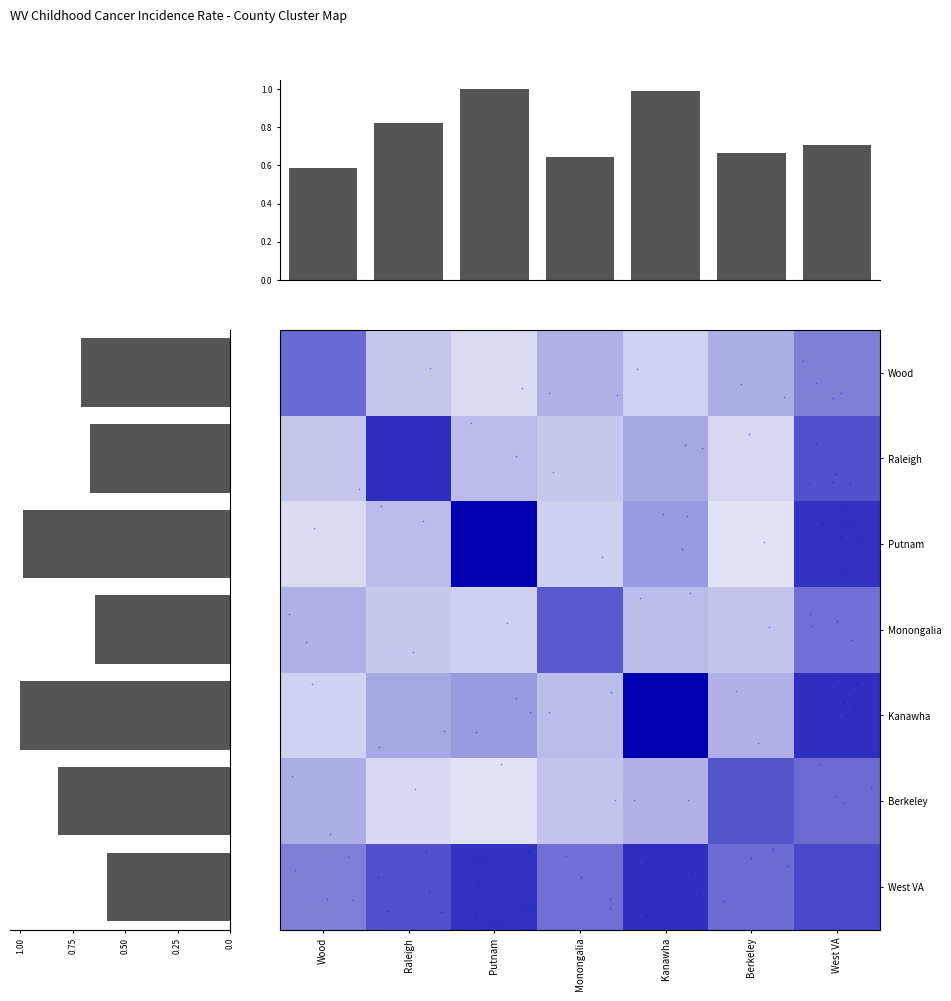

What is the sum of the Putnam values at Wood and Putnam?

1.1